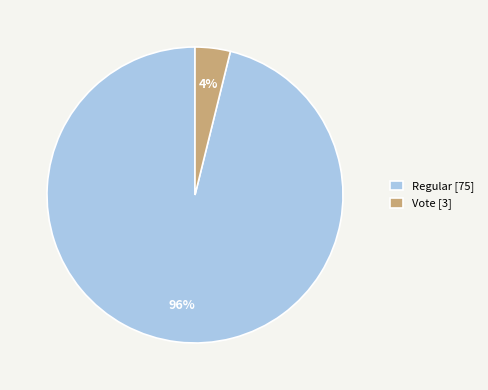

Do Vote [3] and Regular [75] together represent more than half of the pie?

Yes